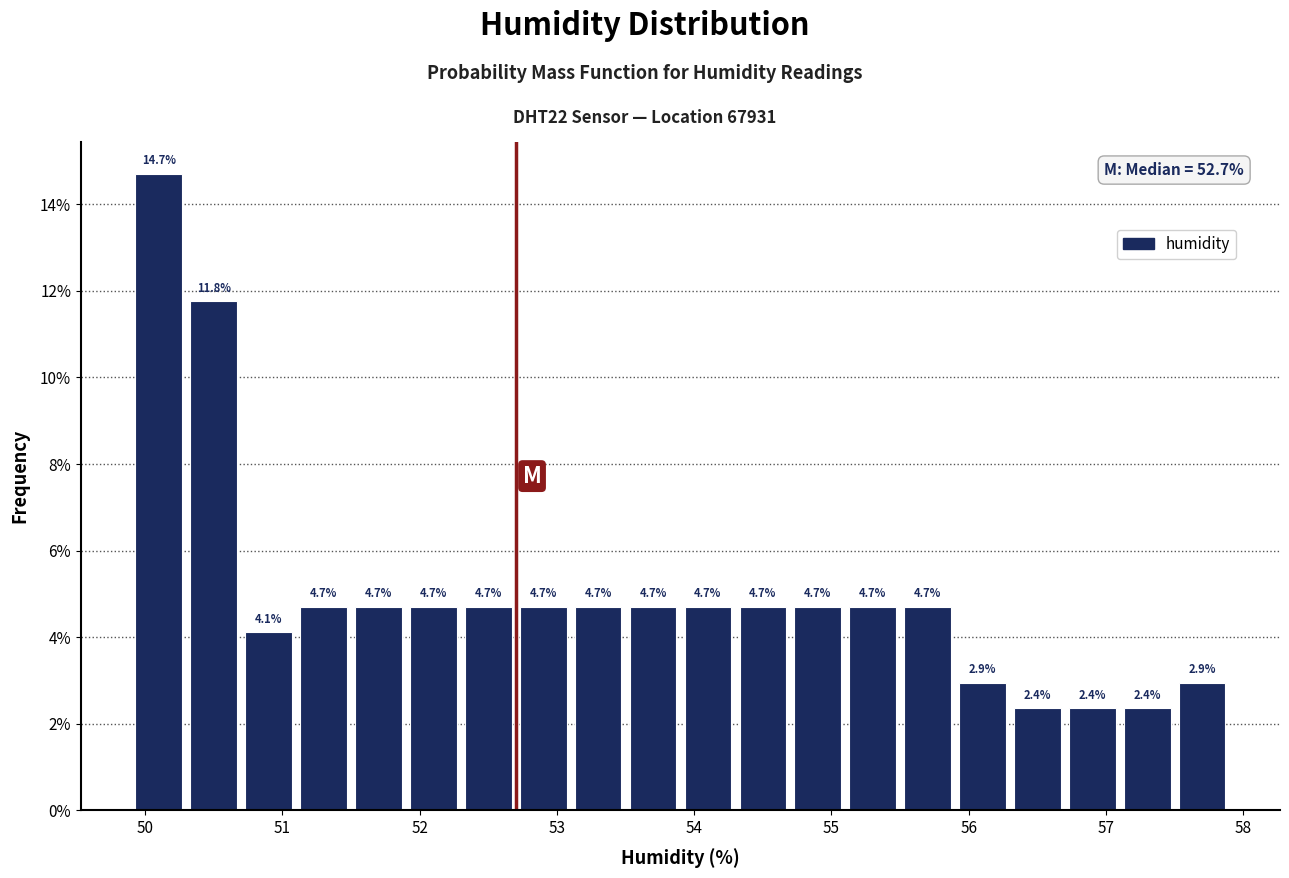

Reading left to right, list every bar in this chart as the range it spans on the x-axis followed by its height.

49.9 to 50.3: 14.7
50.3 to 50.7: 11.8
50.7 to 51.1: 4.1
51.1 to 51.5: 4.7
51.5 to 51.9: 4.7
51.9 to 52.3: 4.7
52.3 to 52.7: 4.7
52.7 to 53.1: 4.7
53.1 to 53.5: 4.7
53.5 to 53.9: 4.7
53.9 to 54.3: 4.7
54.3 to 54.7: 4.7
54.7 to 55.1: 4.7
55.1 to 55.5: 4.7
55.5 to 55.9: 4.7
55.9 to 56.3: 2.9
56.3 to 56.7: 2.4
56.7 to 57.1: 2.4
57.1 to 57.5: 2.4
57.5 to 57.9: 2.9